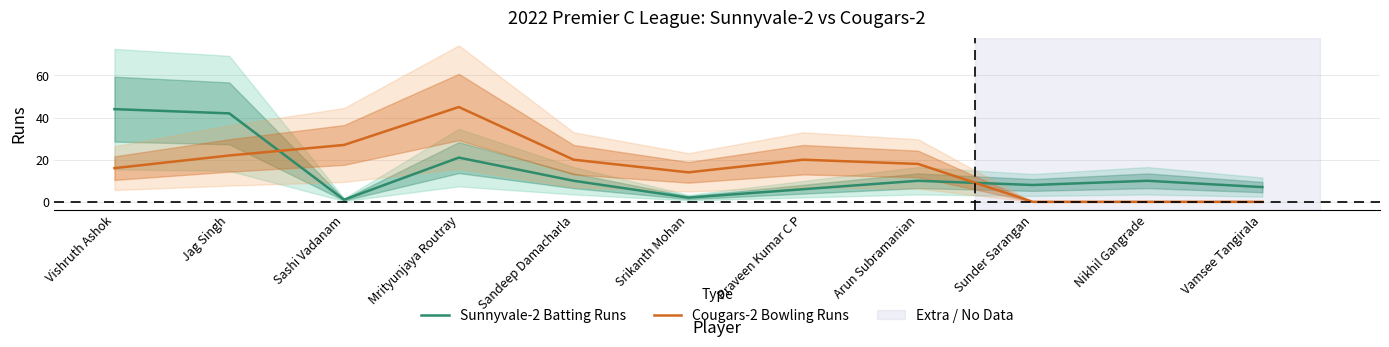

How many lines are shown in the chart?

2